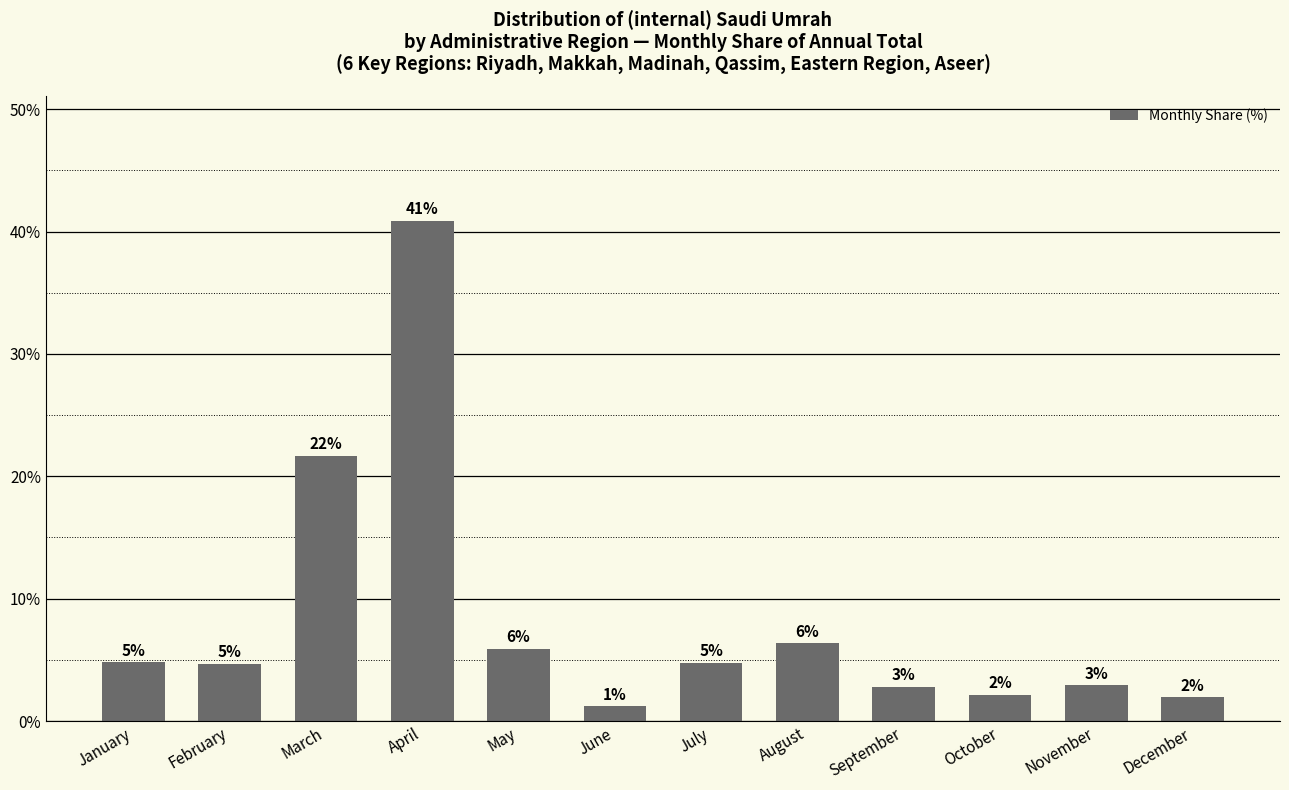

What is the value of the 11th bar from the left?

2.9